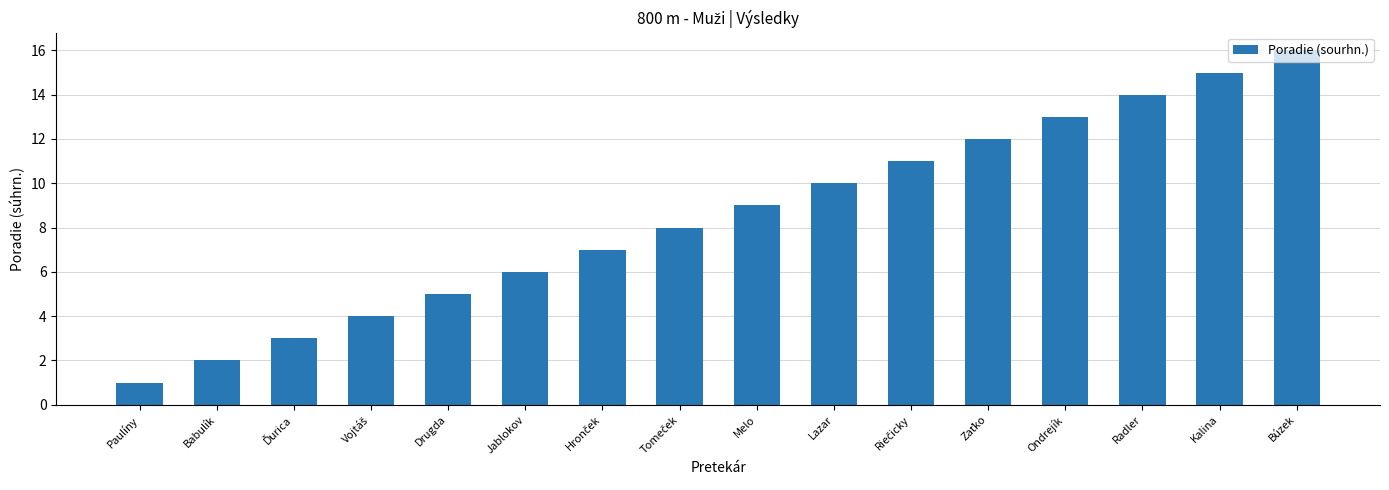

What is the value of the 7th bar from the left?

7